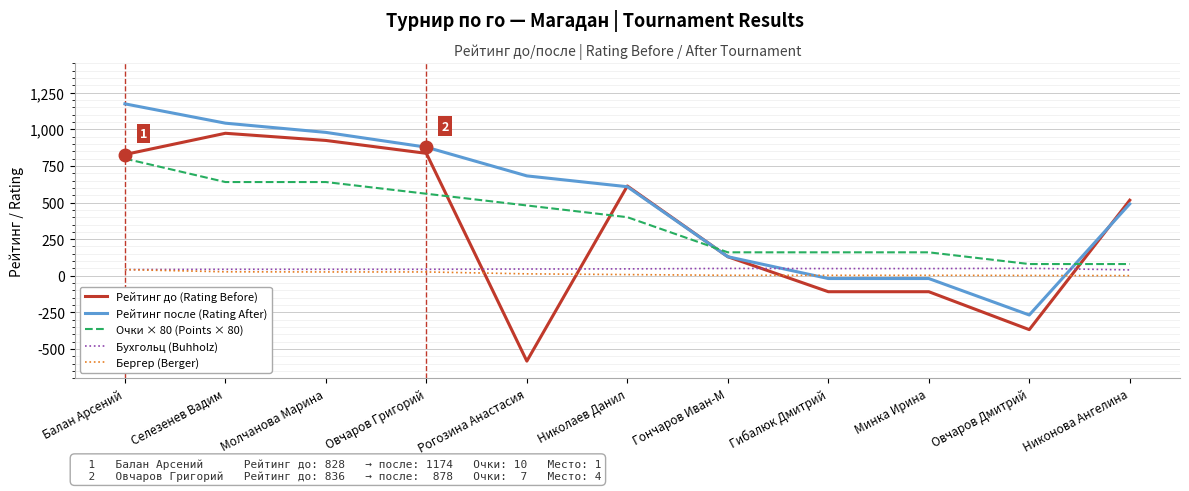

Does the chart display data point markers on the line(s)?

No